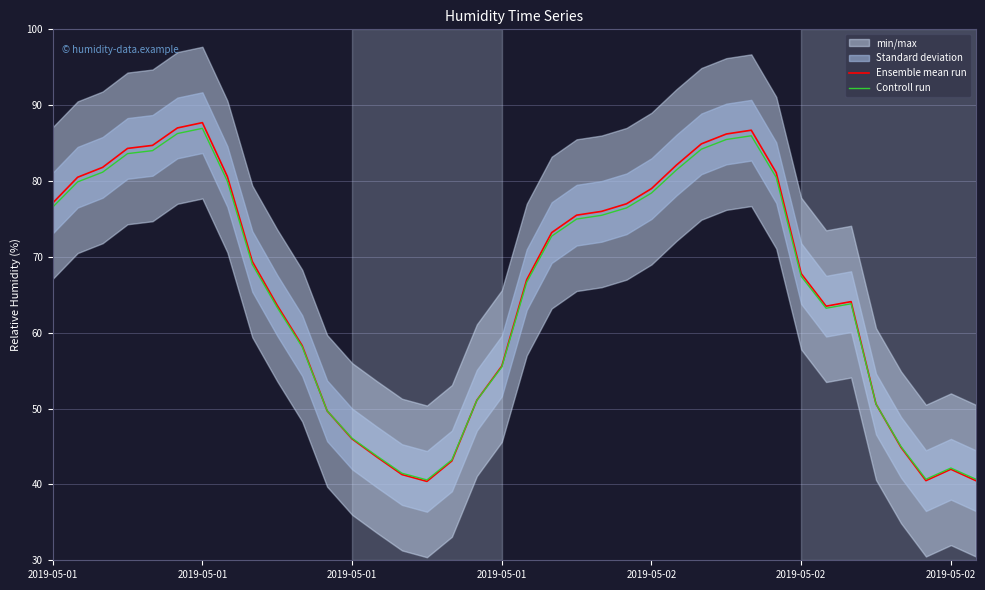

The Controll run series shows 40.7 at 37. True or false?

True